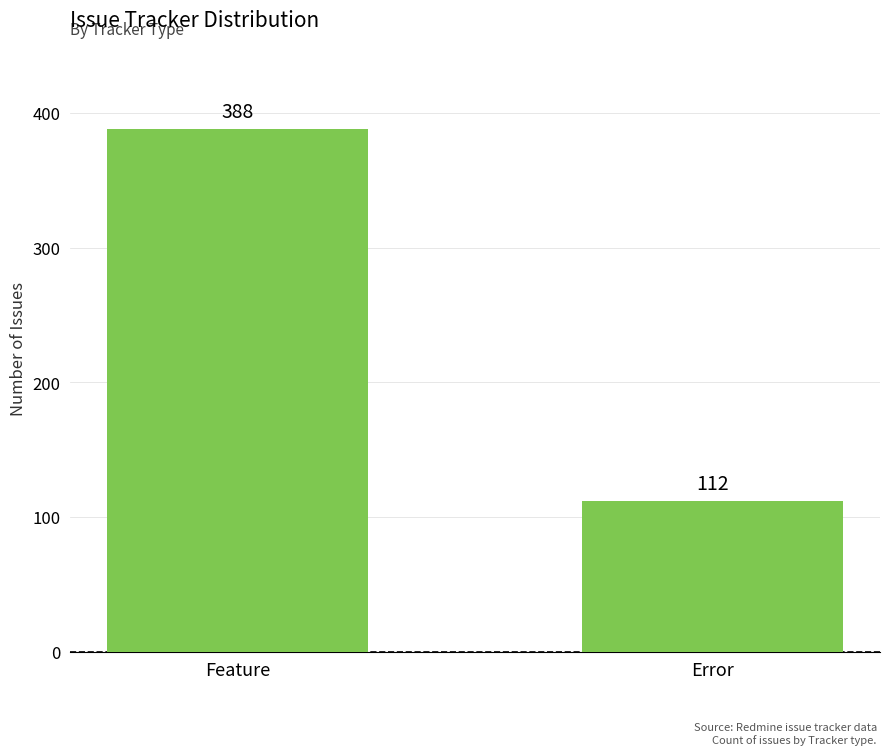

Count the number of data series in this chart.

1